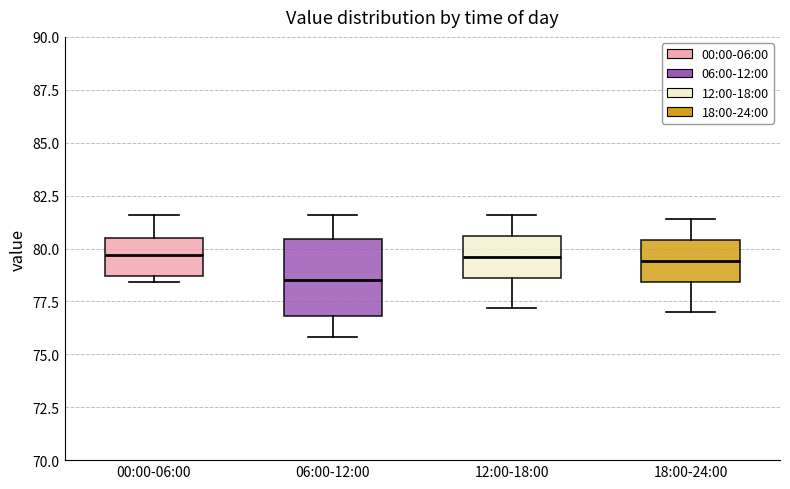

Reading left to right, transcribe this box plot: for each box, give where its median line is, the range the box spans, and where its two whiskers end, as read against the y-axis. The values are not printed on the chart, so give them approximately, as read against the axis.

00:00-06:00: median 79.5, box 78.5 to 80.5, whiskers 78.5 (just below the box's lower edge) to 81.5
06:00-12:00: median 78.5, box 77.0 to 80.5, whiskers 76.0 to 81.5
12:00-18:00: median 79.5, box 78.5 to 80.5, whiskers 77.0 to 81.5
18:00-24:00: median 79.5, box 78.5 to 80.5, whiskers 77.0 to 81.5